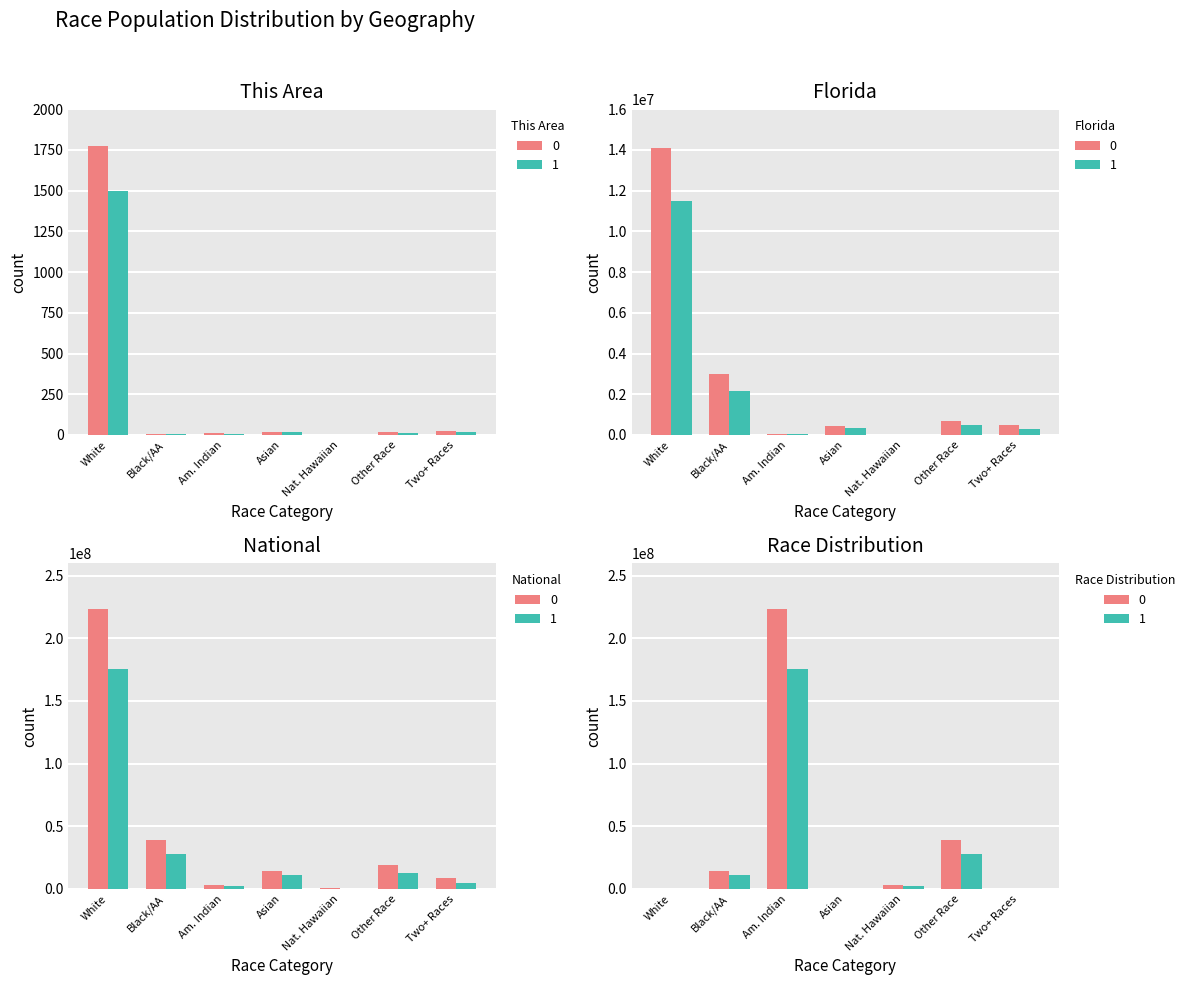

At which label is Florida closest to 7060724?

Black/AA